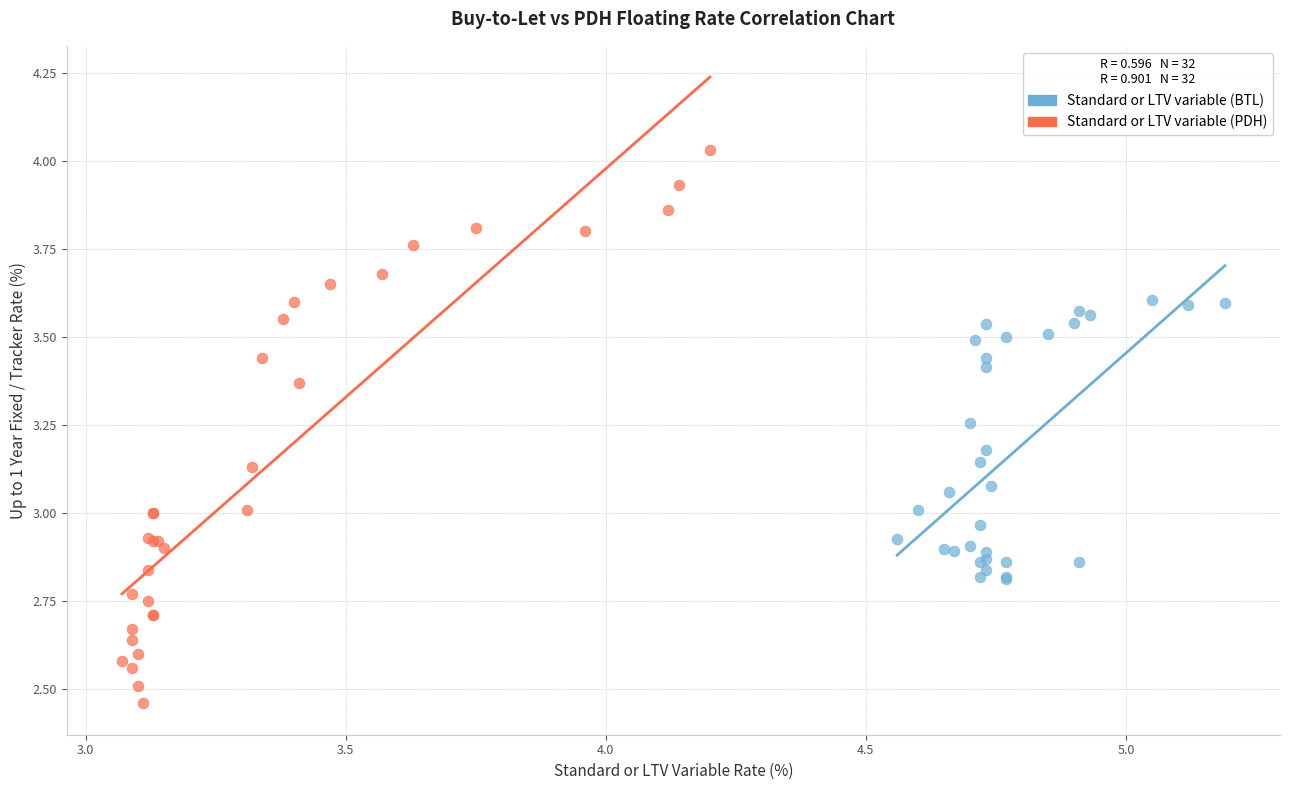

What are all the series names shown in the legend?

Standard or LTV variable (BTL), Standard or LTV variable (PDH)